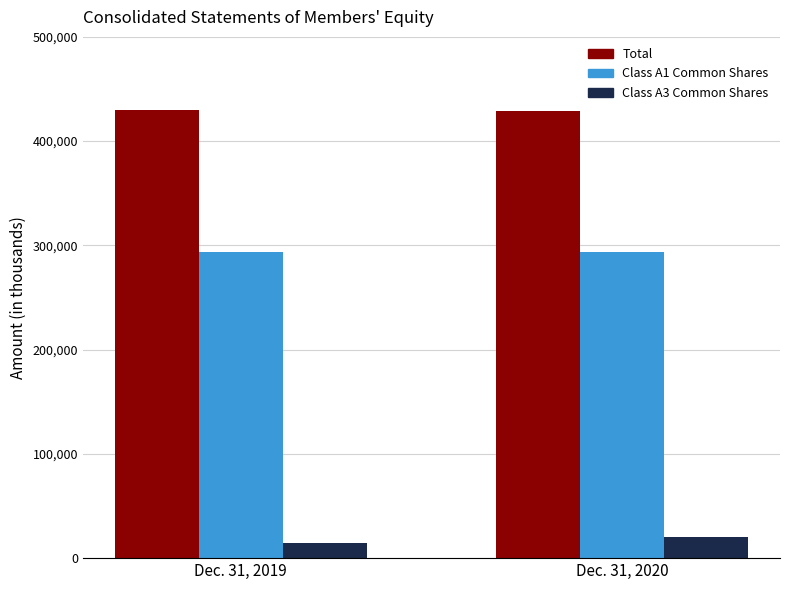

What is the total value across all series at Dec. 31, 2019?

737336